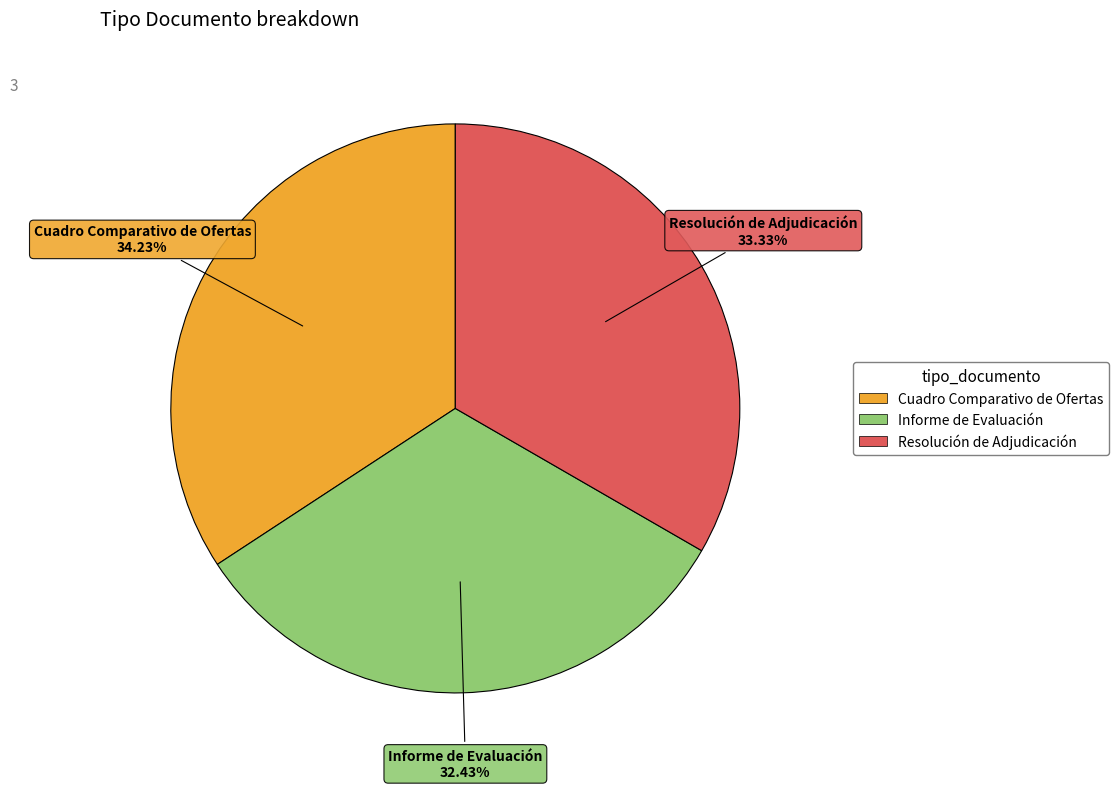

Rank the categories by value from highest to lowest.

Cuadro Comparativo de Ofertas, Resolución de Adjudicación, Informe de Evaluación